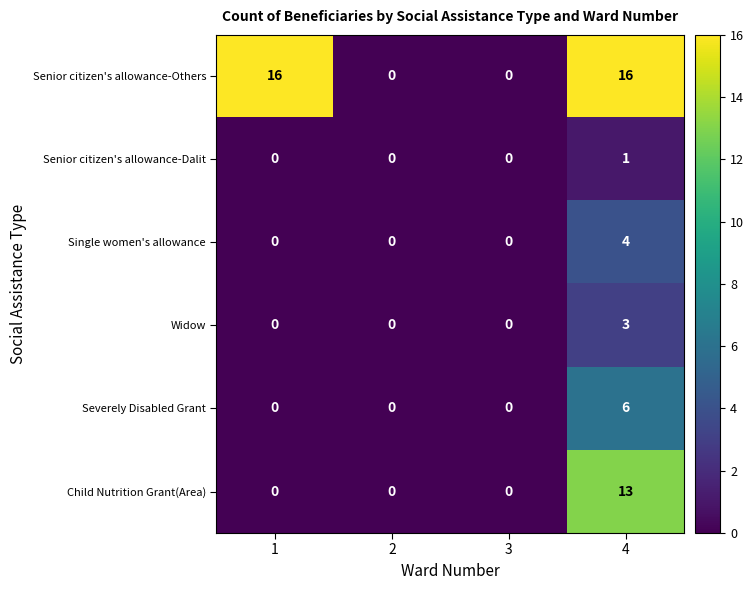

What is the highest value of the Senior citizen's allowance-Others series?

16